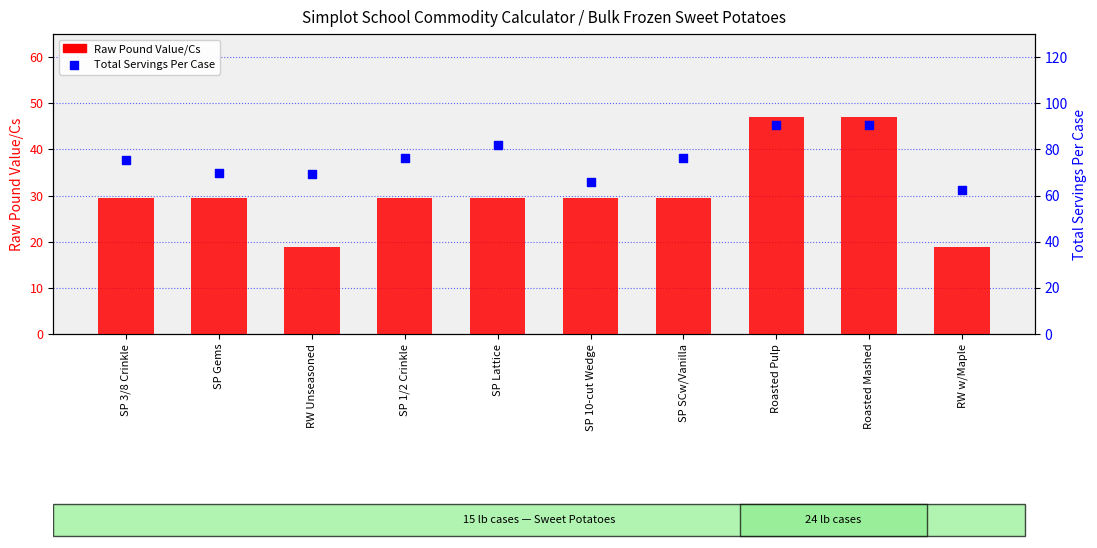

Which series has the widest spread of Y values?

Raw Pound Value/Cs